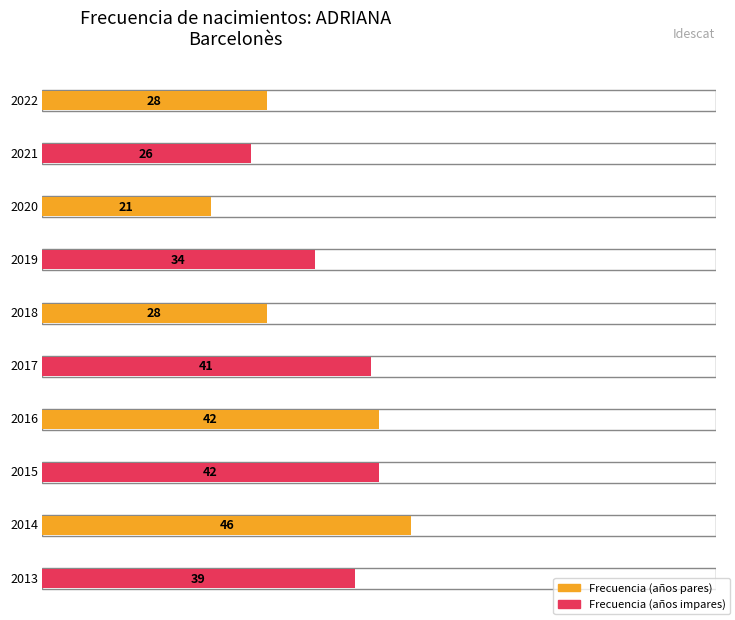

What is the difference between the values at 2021 and 2013?

13